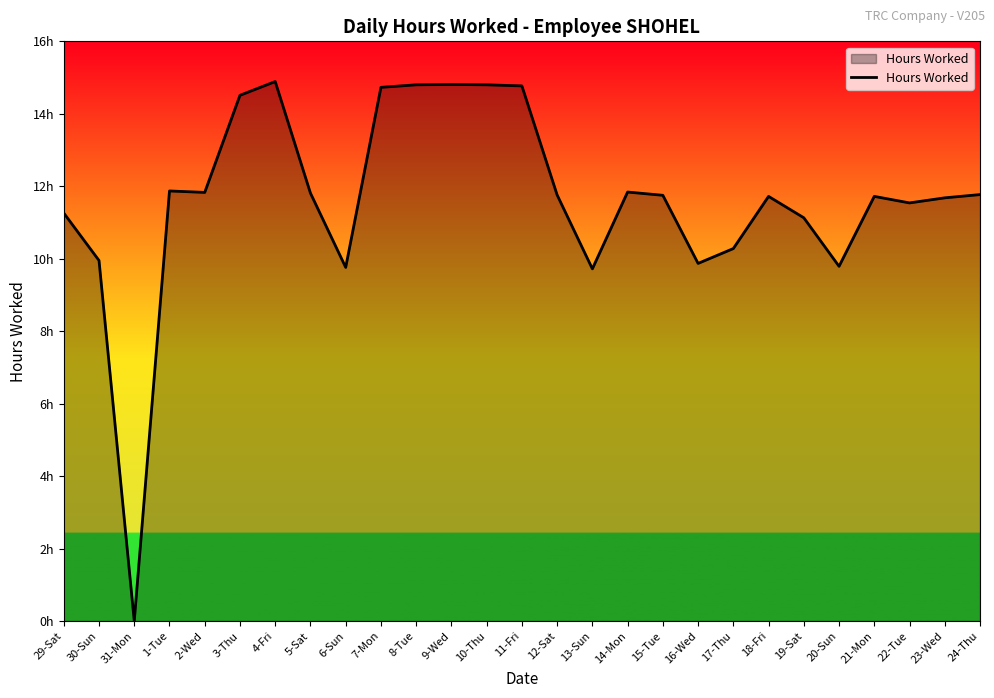

Reading left to right, what are all the values shown in this chart?

29-Sat=11.3	30-Sun=9.9	31-Mon=0.0	1-Tue=11.9	2-Wed=11.8	3-Thu=14.5	4-Fri=14.9	5-Sat=11.8	6-Sun=9.8	7-Mon=14.7	8-Tue=14.8	9-Wed=14.8	10-Thu=14.8	11-Fri=14.8	12-Sat=11.8	13-Sun=9.7	14-Mon=11.8	15-Tue=11.8	16-Wed=9.9	17-Thu=10.3	18-Fri=11.7	19-Sat=11.1	20-Sun=9.8	21-Mon=11.7	22-Tue=11.5	23-Wed=11.7	24-Thu=11.8